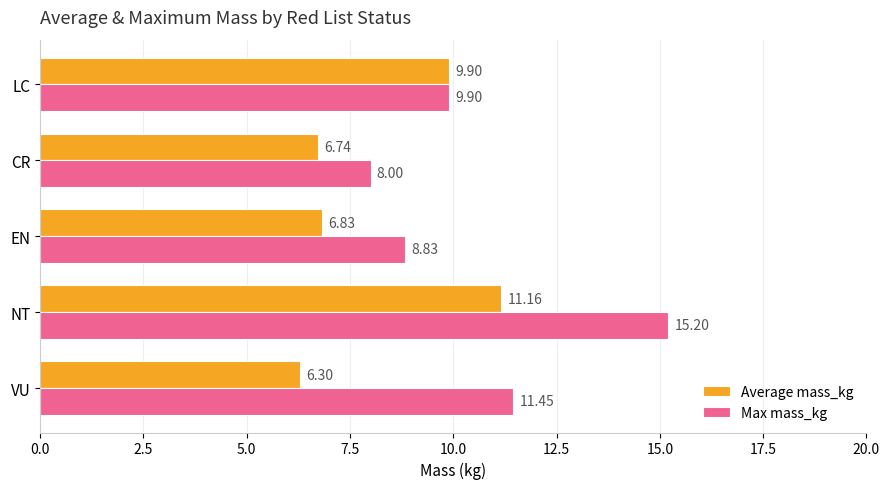

Where is Average mass_kg nearest to the value 8?

EN